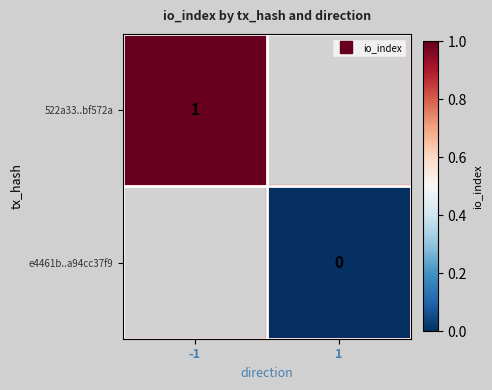

Rank the series at 1 from lowest to highest value.

522a33..bf572a, e4461b..a94cc37f9